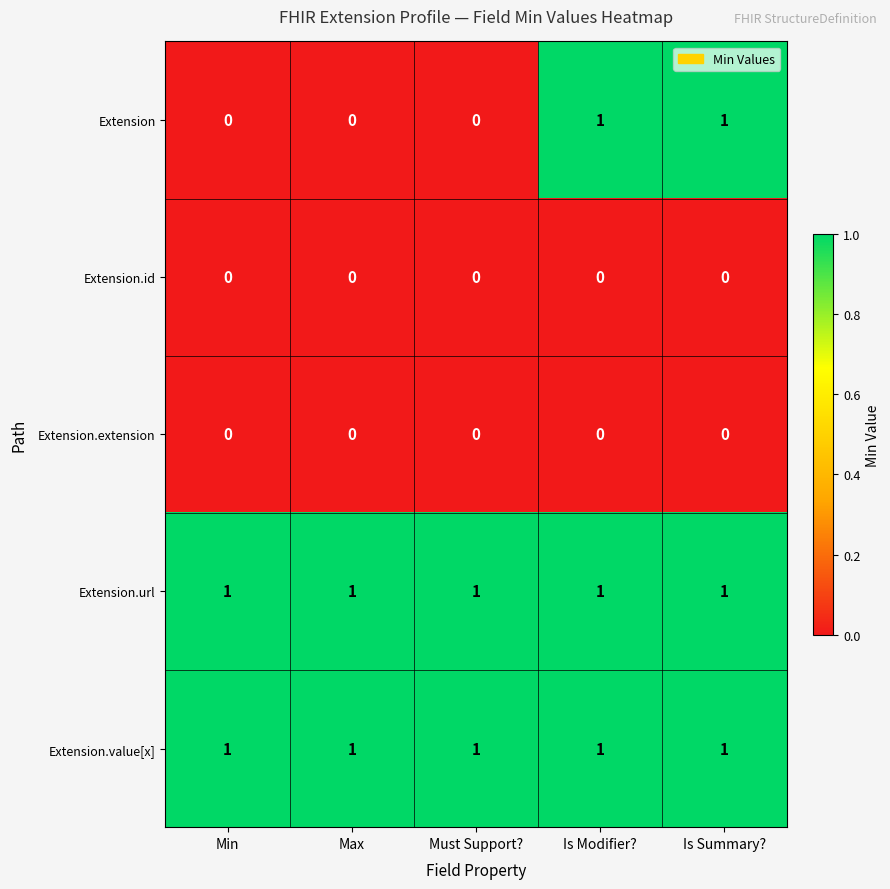

Between Max and Is Modifier?, which series saw the biggest shift?

Extension